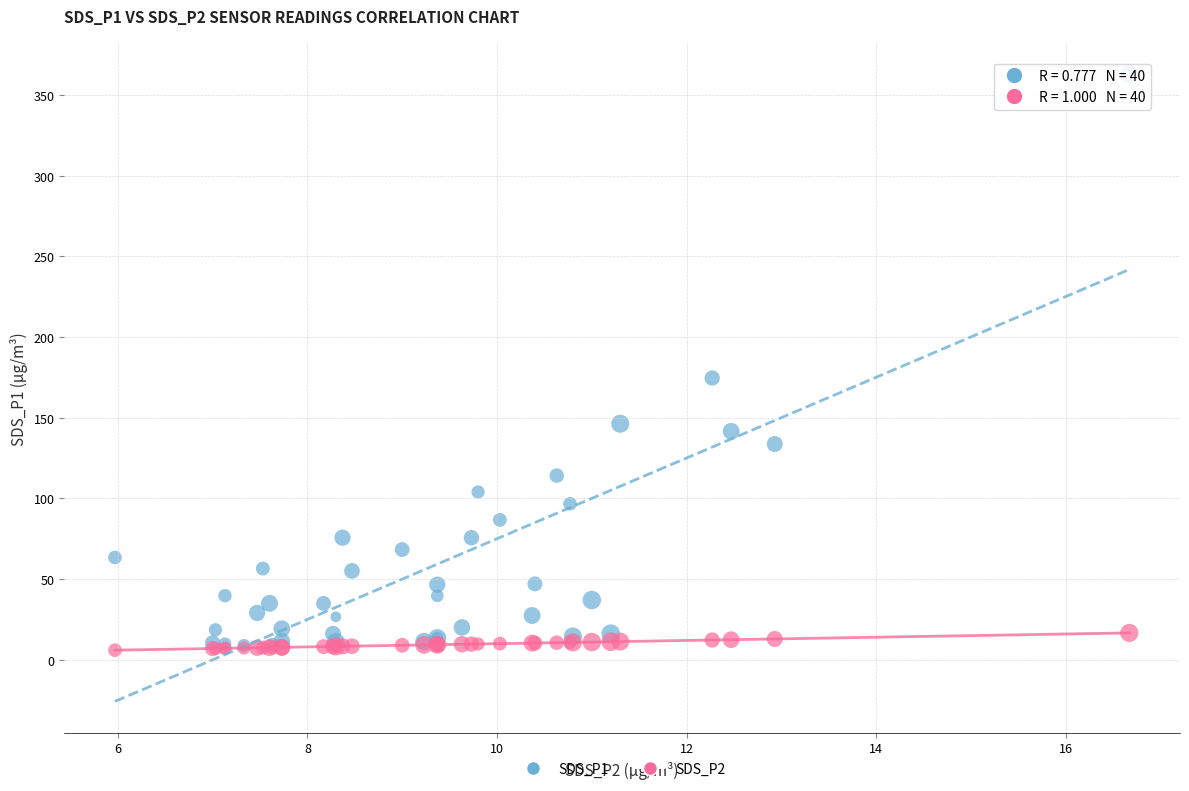

Across all series, what Y value is closest to 184?

174.6